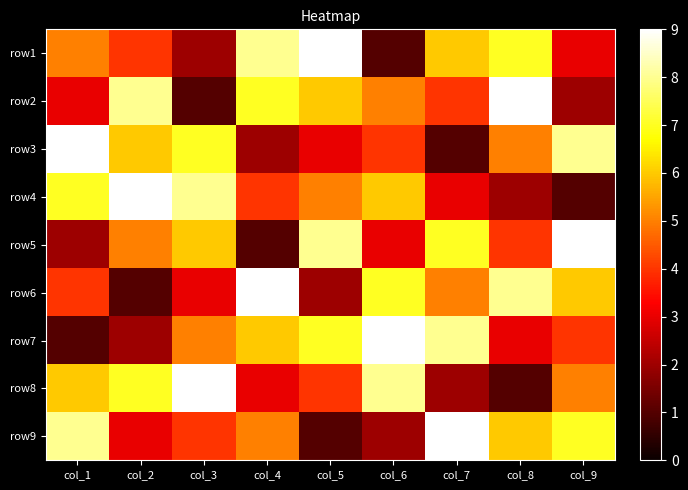

Rank the series by their maximum value, from lowest to highest.

row1, row2, row3, row4, row5, row6, row7, row8, row9